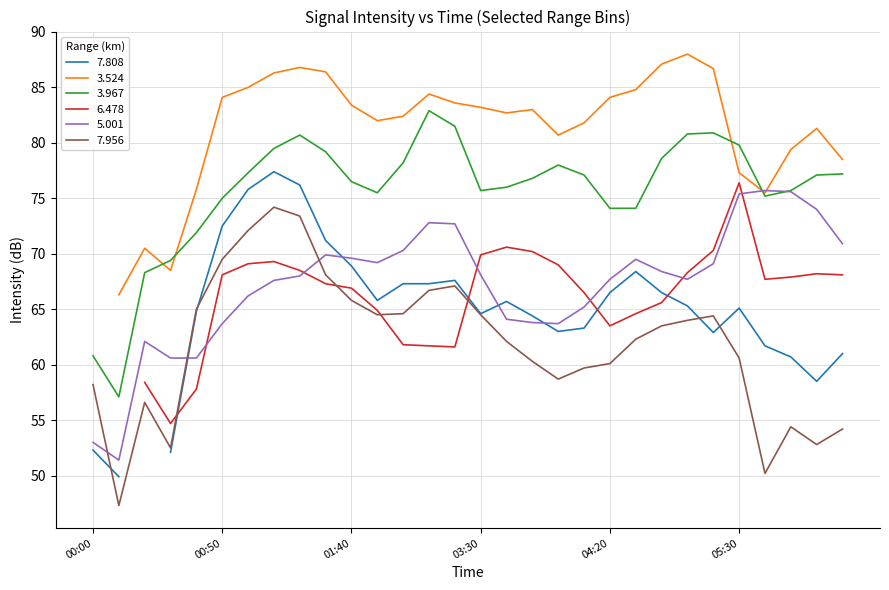

True or false: 5.001 has a value of 31.7 at 03:30.

False